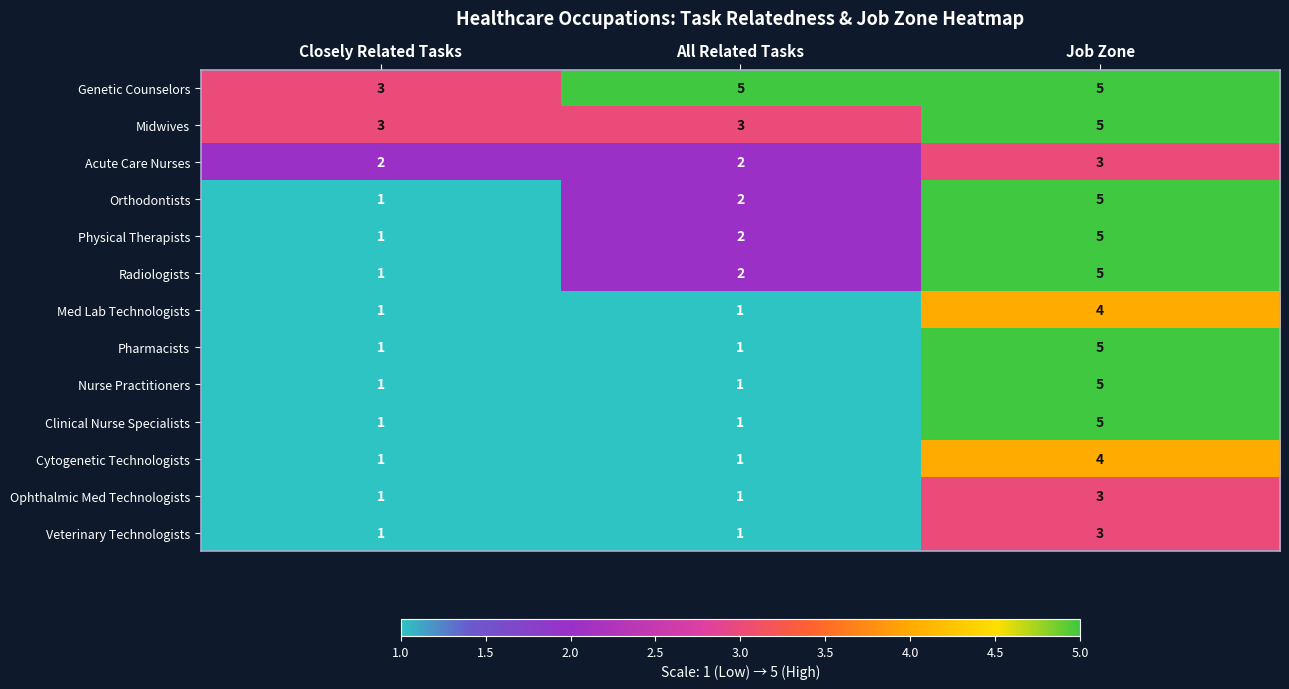

What is the difference between the highest and lowest values at All Related Tasks?

4